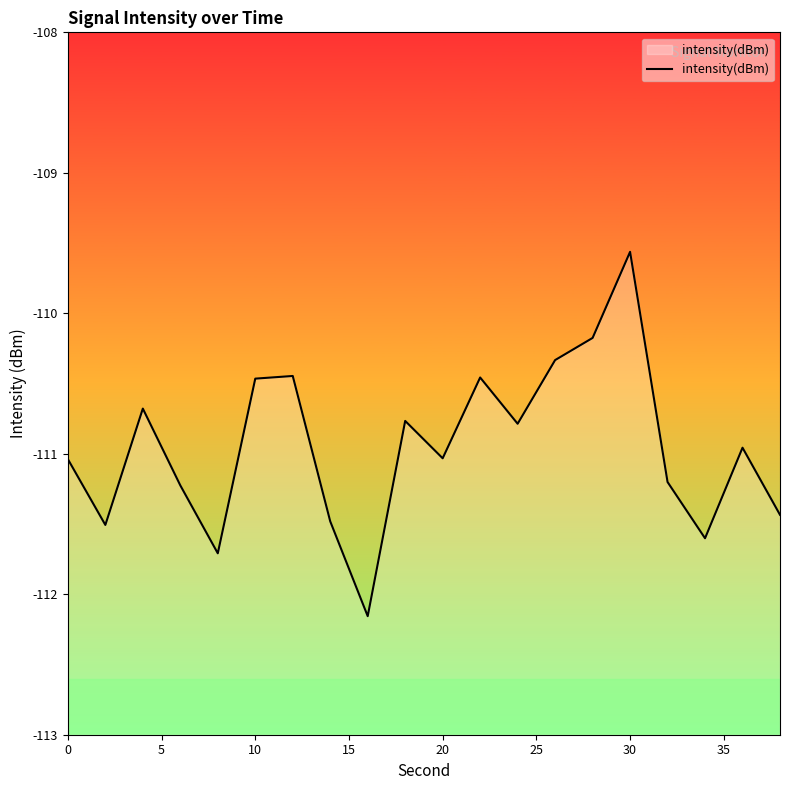

What is the maximum value shown in the chart?

-109.6